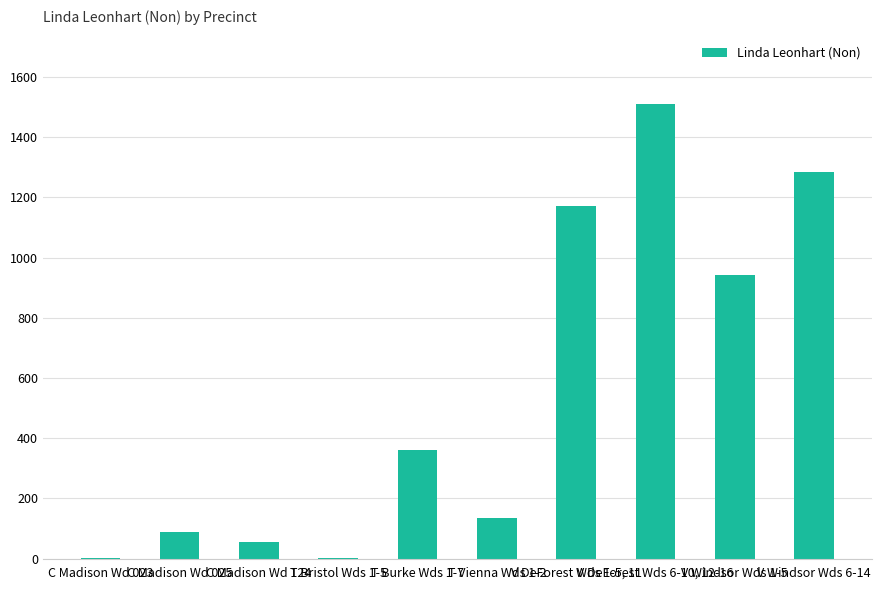

What is the maximum value shown in the chart?

1511